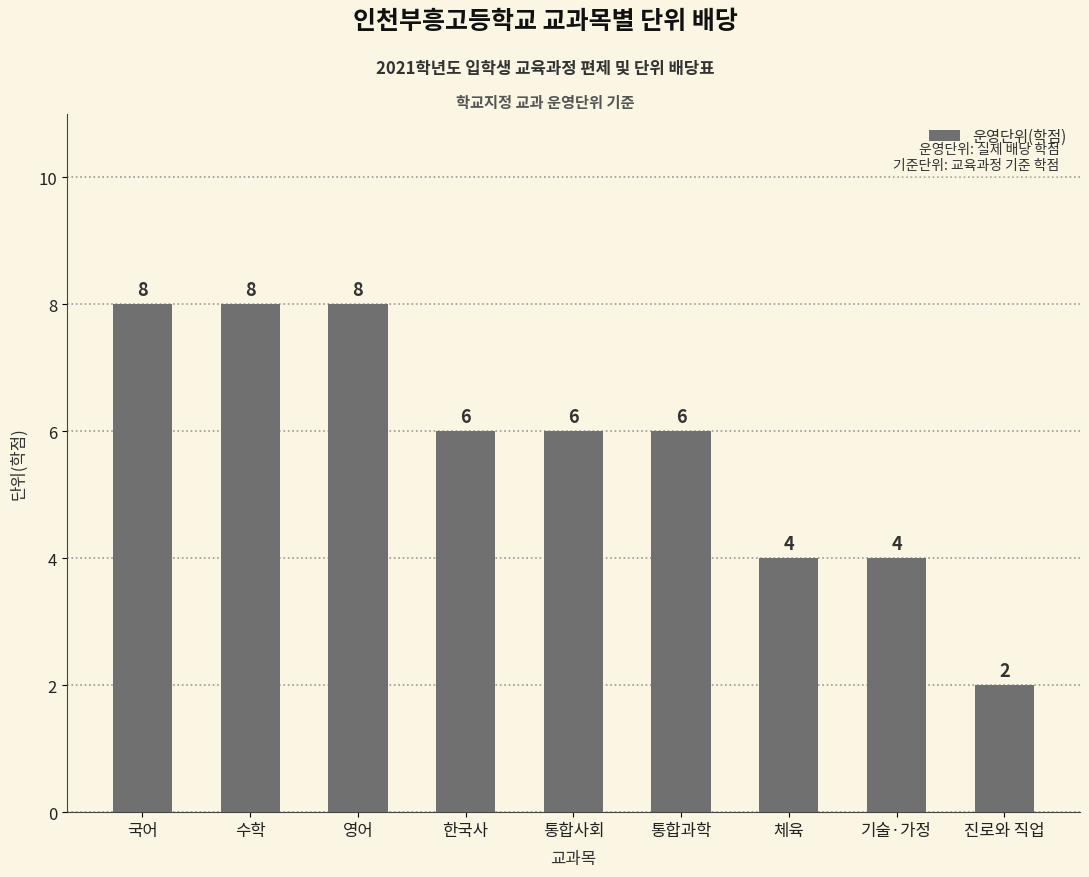

How many bars are there in total?

9